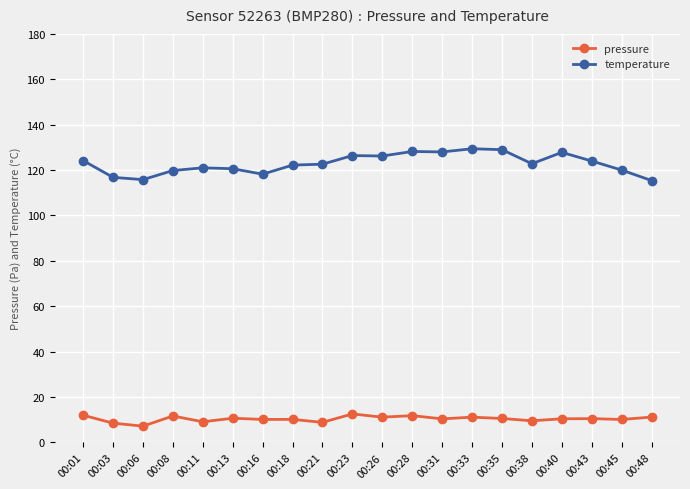

What is the difference between the pressure values at 00:35 and 00:06?

3.4